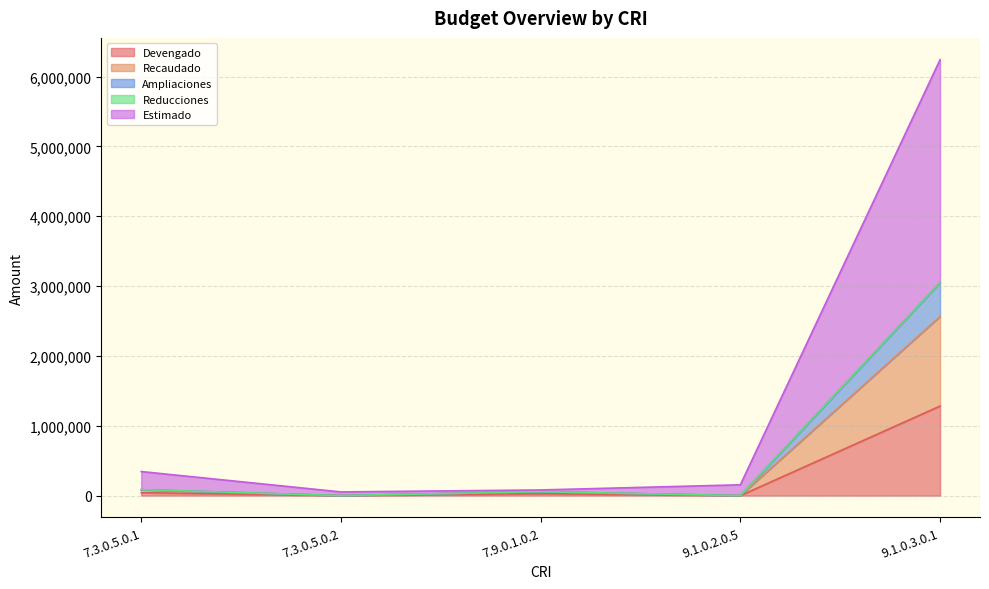

Does the chart have visible grid lines?

Yes